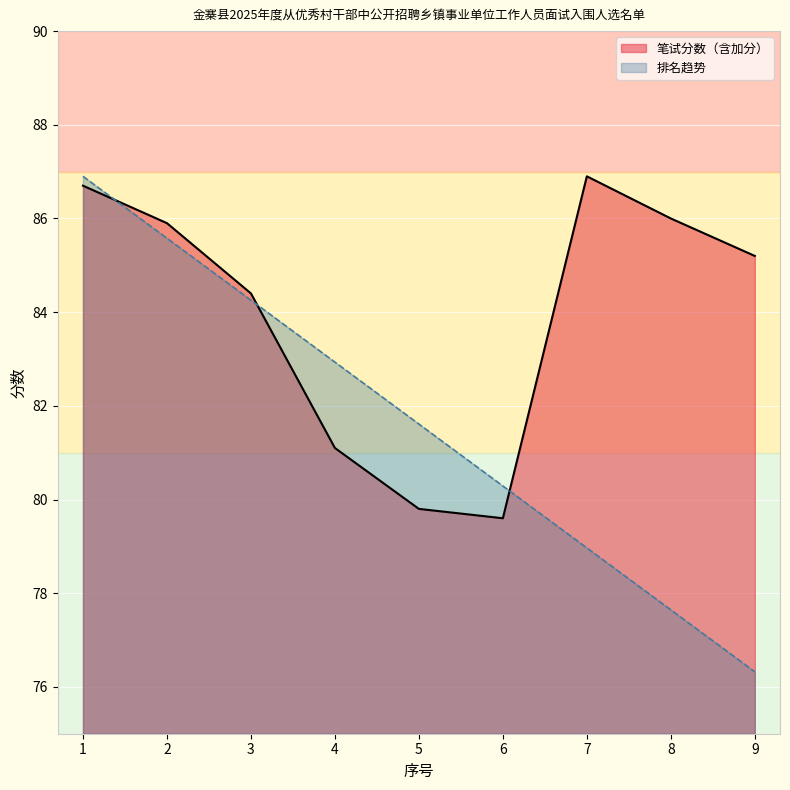

What is the difference between the values at 6 and 2?

6.3